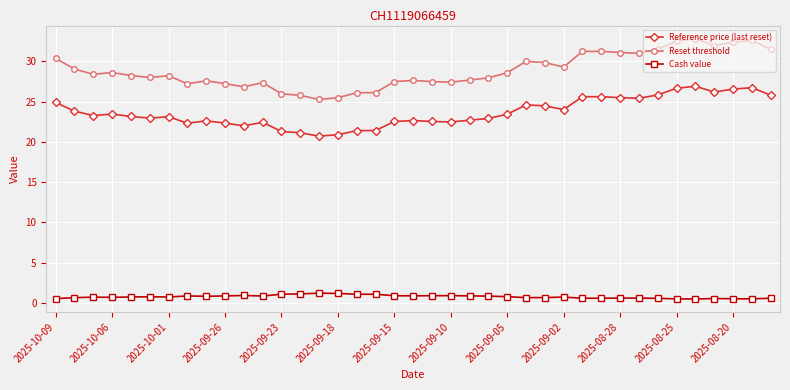

True or false: Cash value and Reset threshold intersect in this chart.

False